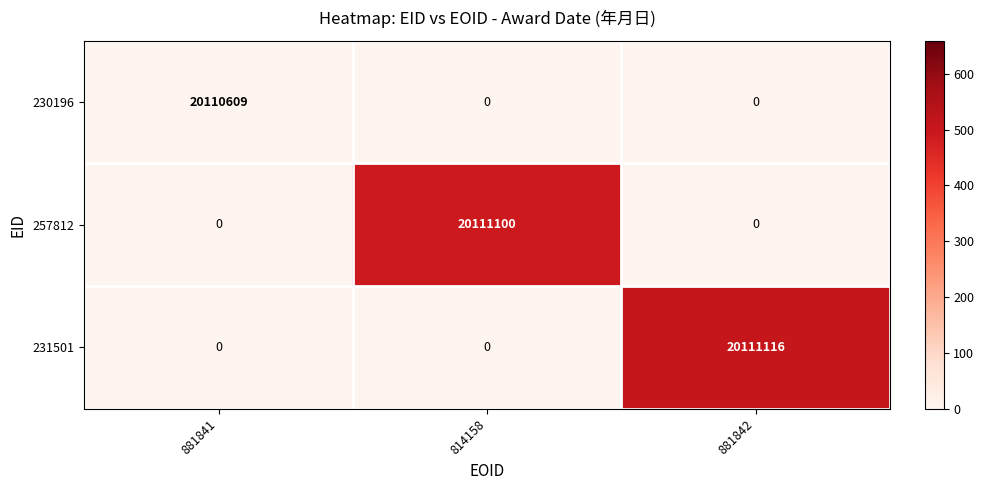

How many 231501 values are between 0 and 20111116?

3